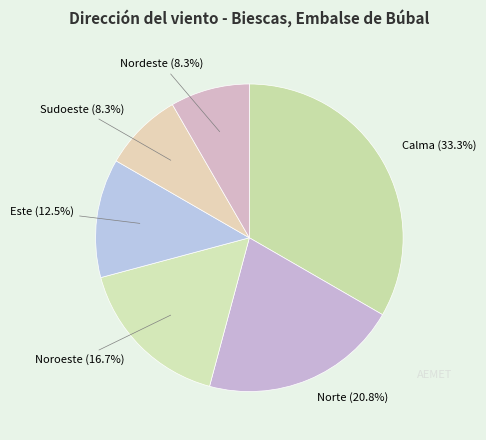

Which category has the smallest portion of the pie?

Sudoeste